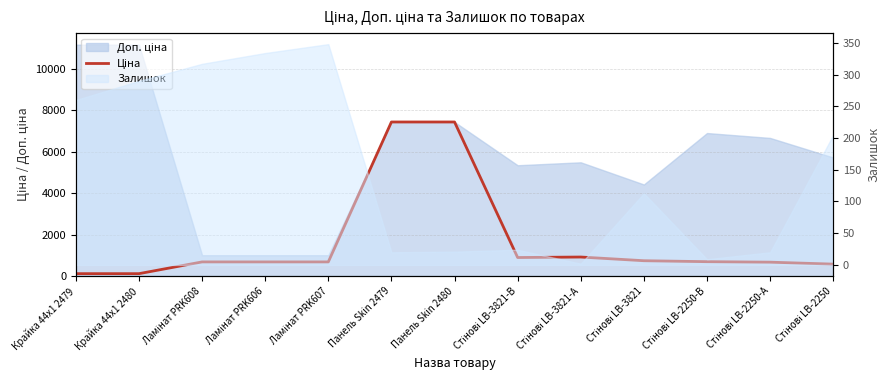

What is the sum of all values?

21628.6